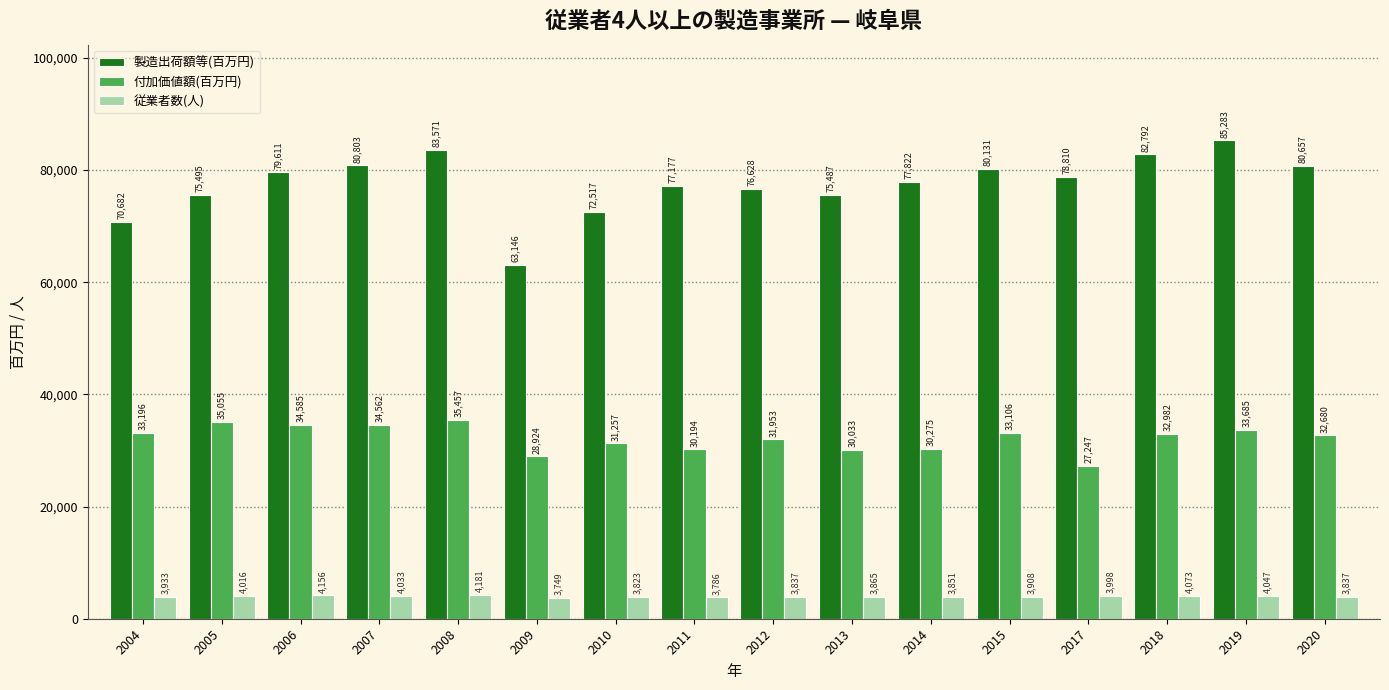

How many data points does each series have?

16